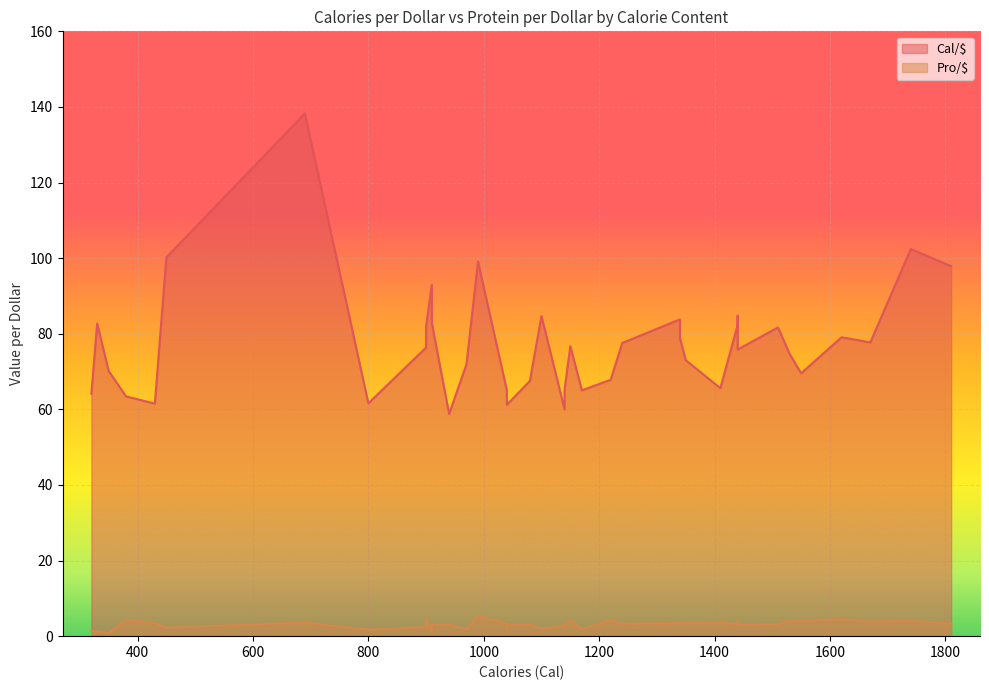

Which series has the largest total across all categories?

Cal/$